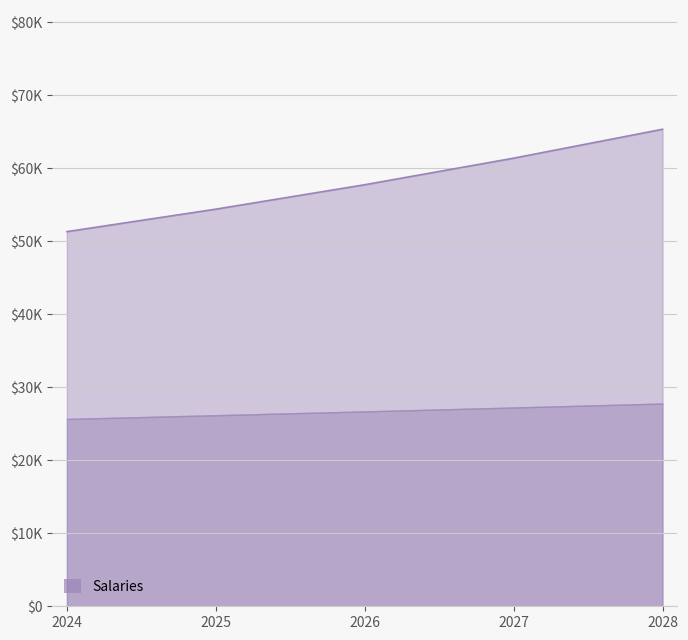

Is it true that the value at 2028 is 65361.0?

True